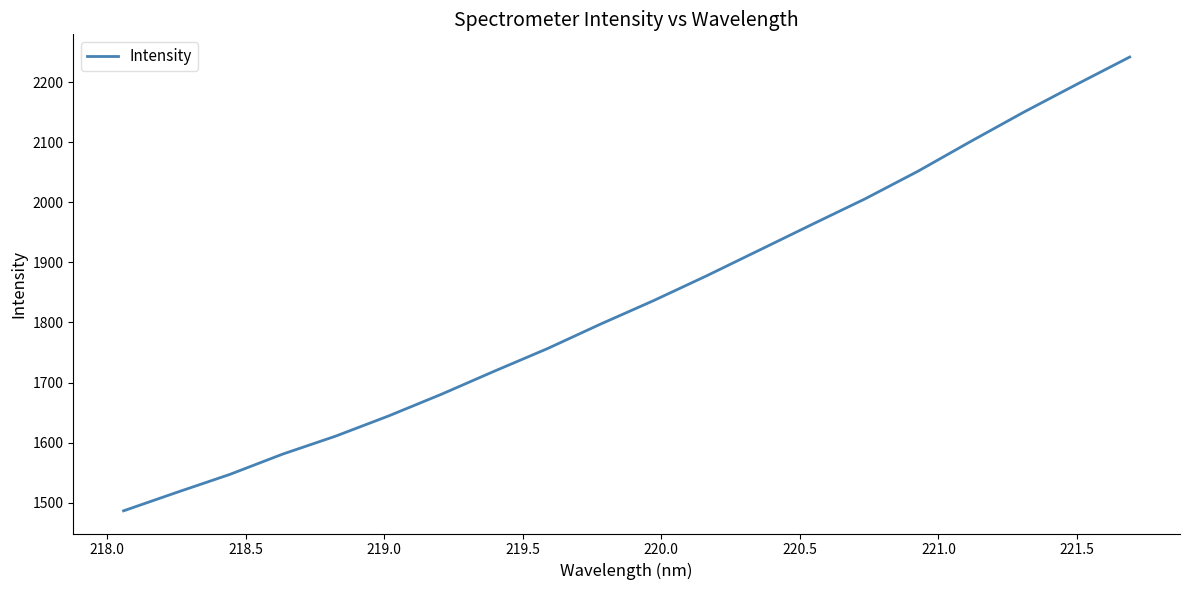

Reading right to left, what are all the values shown in this chart?

2241.6	2196.2	2150.0	2101.4	2051.7	2005.7	1963.2	1920.2	1877.4	1836.2	1797.2	1756.5	1719.1	1680.6	1644.5	1610.9	1581.0	1547.1	1517.2	1486.7